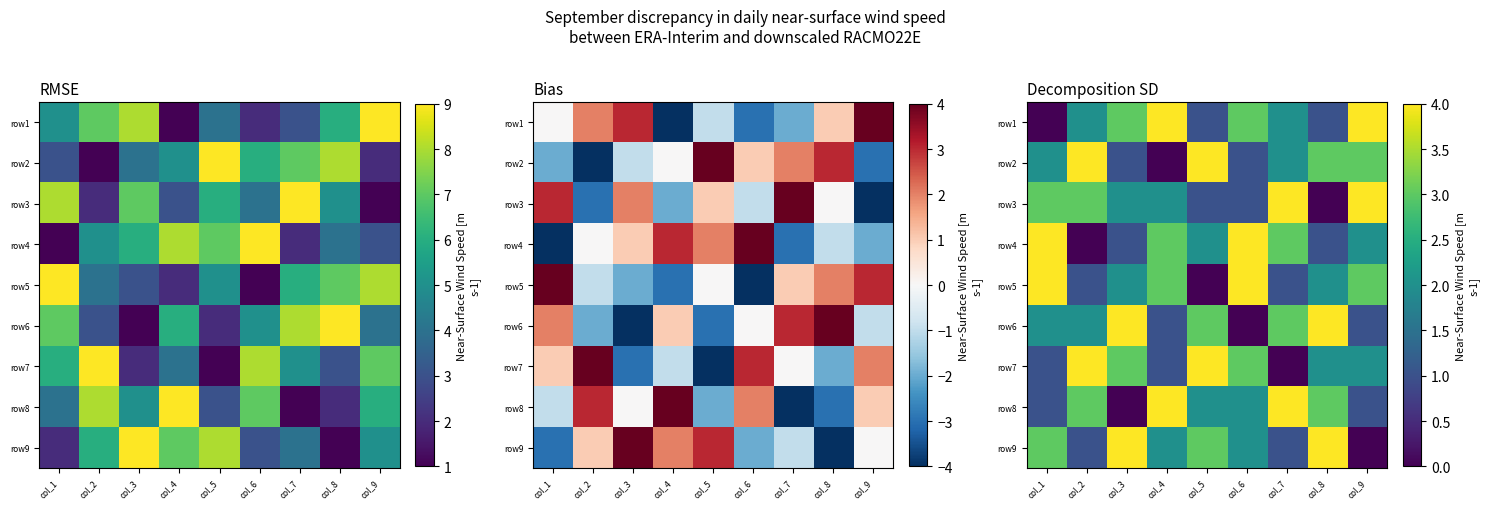

At which category does the chart reach its peak across all series?

col_4